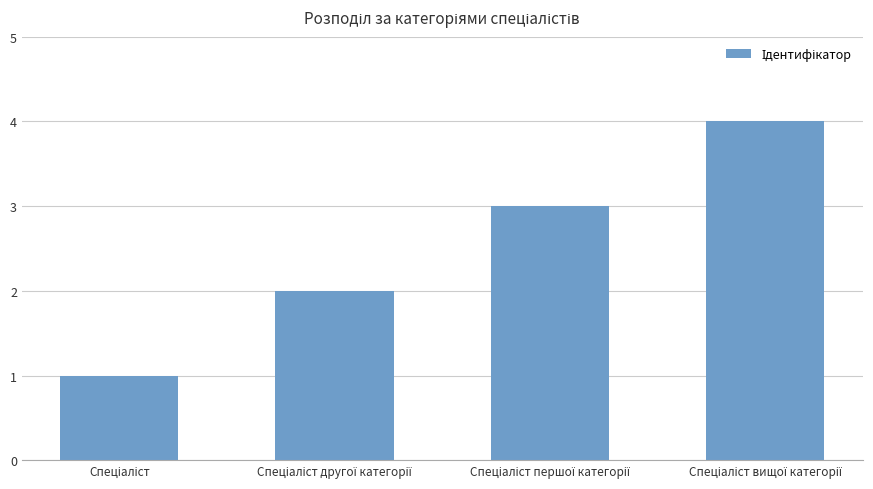

What is the maximum value shown in the chart?

4